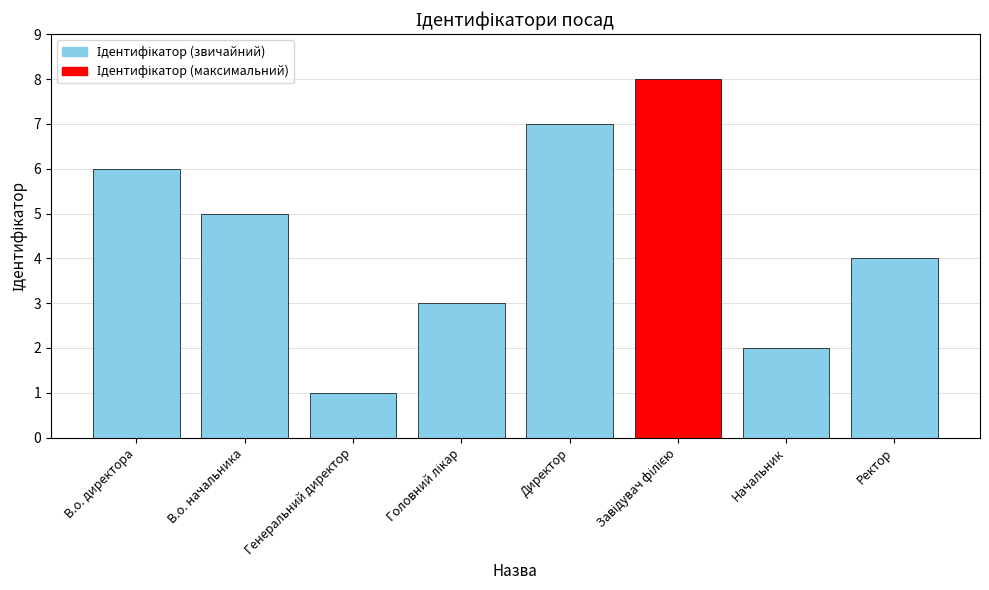

What is the sum of the values at В.о. начальника and Директор?

12